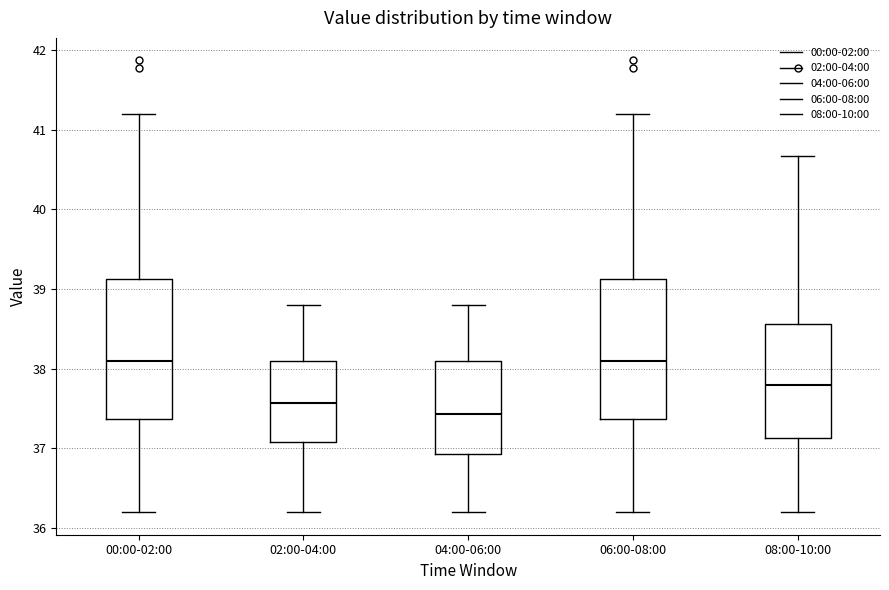

Reading left to right, transcribe this box plot: for each box, give where its median line is, the range the box spans, and where its two whiskers end, as read against the y-axis. The values are not printed on the chart, so give them approximately, as read against the axis.

00:00-02:00: median 38.1, box 37.4 to 39.1, whiskers 36.2 to 41.2
02:00-04:00: median 37.6, box 37.1 to 38.1, whiskers 36.2 to 38.8
04:00-06:00: median 37.4, box 36.9 to 38.1, whiskers 36.2 to 38.8
06:00-08:00: median 38.1, box 37.4 to 39.1, whiskers 36.2 to 41.2
08:00-10:00: median 37.8, box 37.1 to 38.6, whiskers 36.2 to 40.7